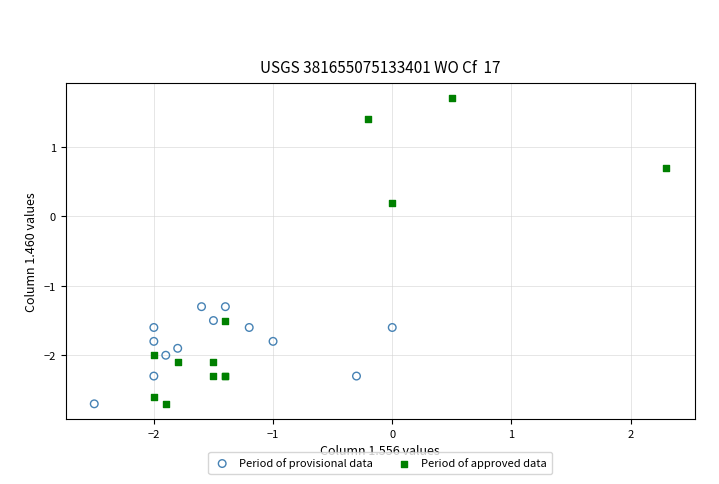

Which series contains the highest Y value?

Period of approved data